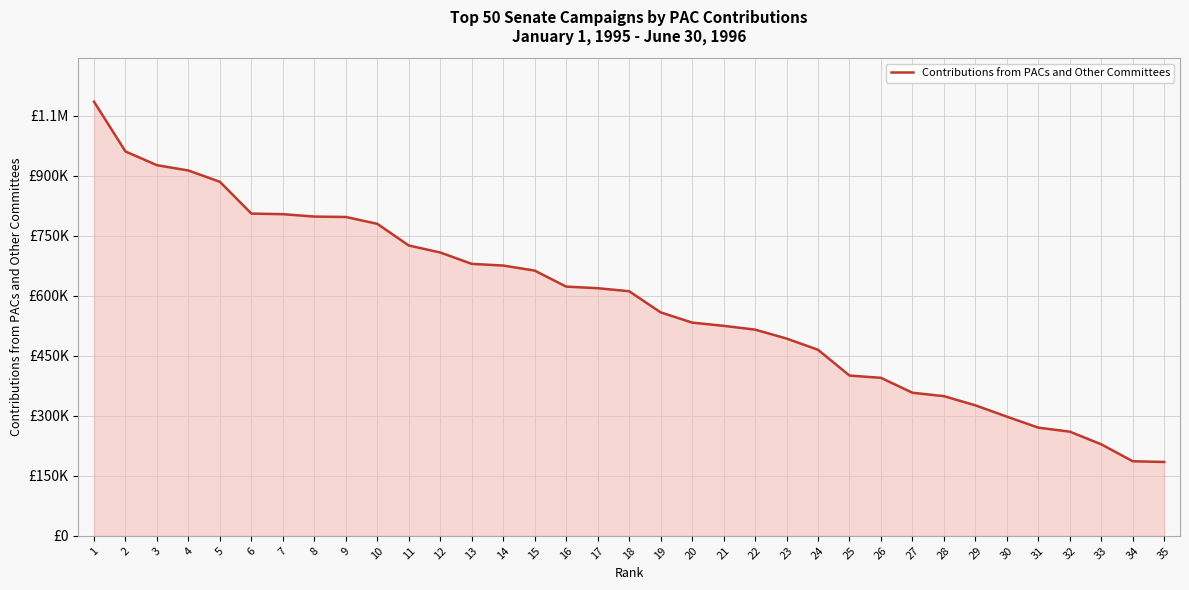

Reading right to left, what are all the values shown in this chart?

35=184700	34=186450	33=228762	32=260500	31=270483	30=298036	29=326370	28=349301	27=357829	26=395118	25=400839	24=465267	23=493428	22=515700	21=525204	20=533277	19=558940	18=611719	17=619272	16=623310	15=663333	14=675941	13=680161	12=708541	11=726087	10=780282	9=797411	8=798442	7=804445	6=805899	5=885401	4=913648	3=926955	2=961264	1=1085798